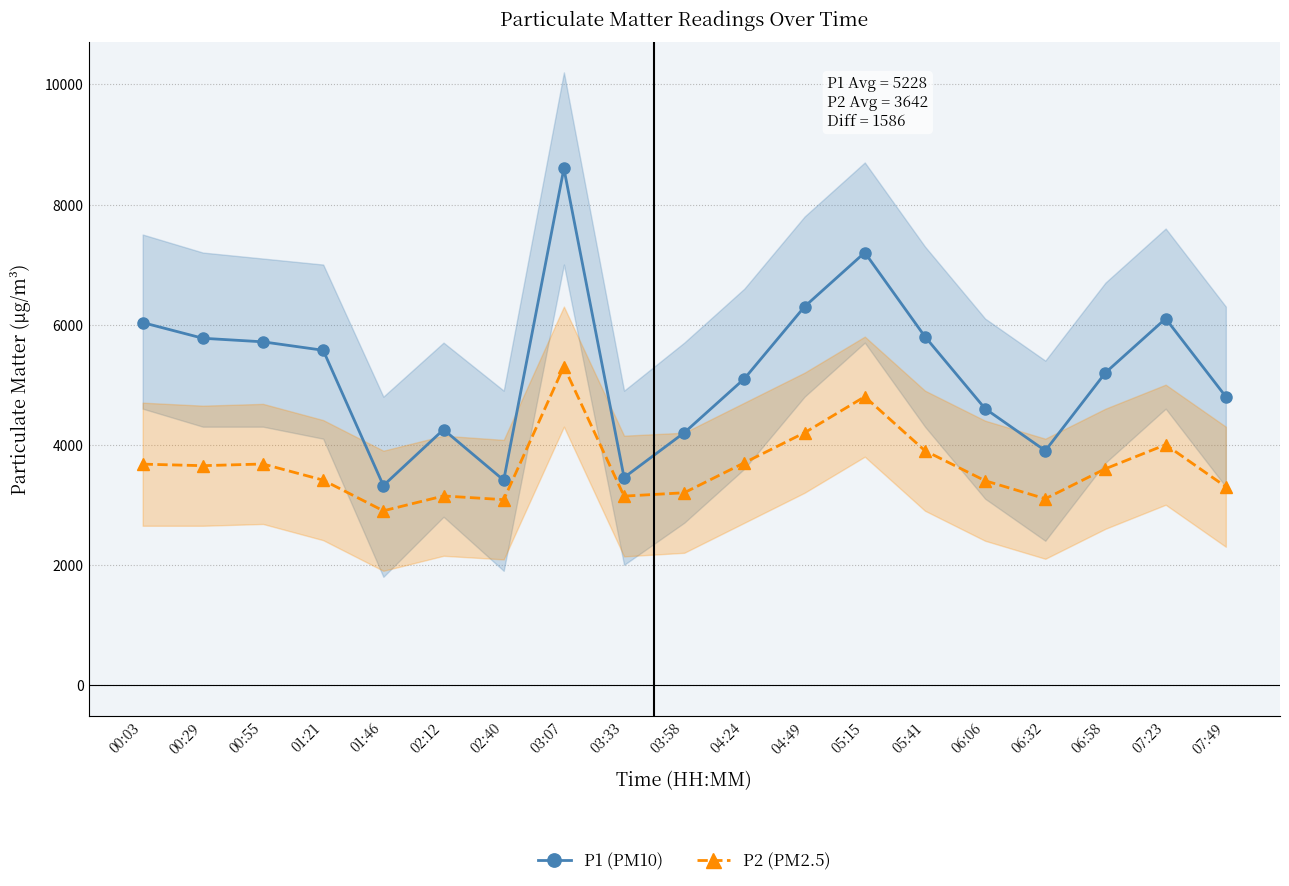

What is the difference between the maximum and minimum values in the P1 (PM10) series?

5281.0